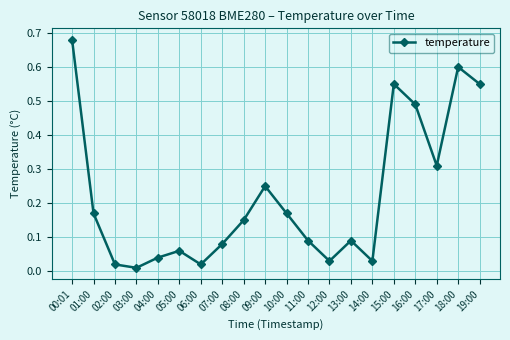

The chart shows a value of 0.2 at 08:00. True or false?

False